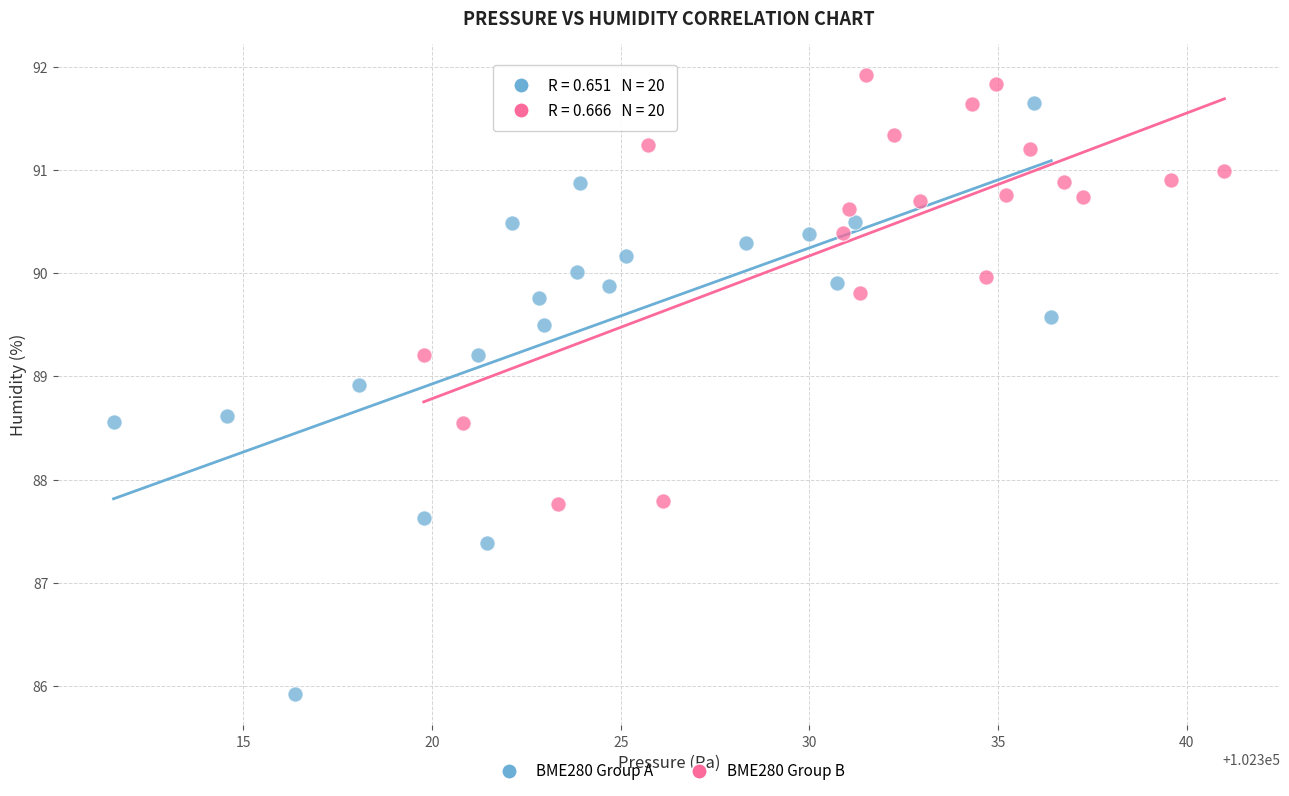

Which series contains the highest Y value?

BME280 Group B